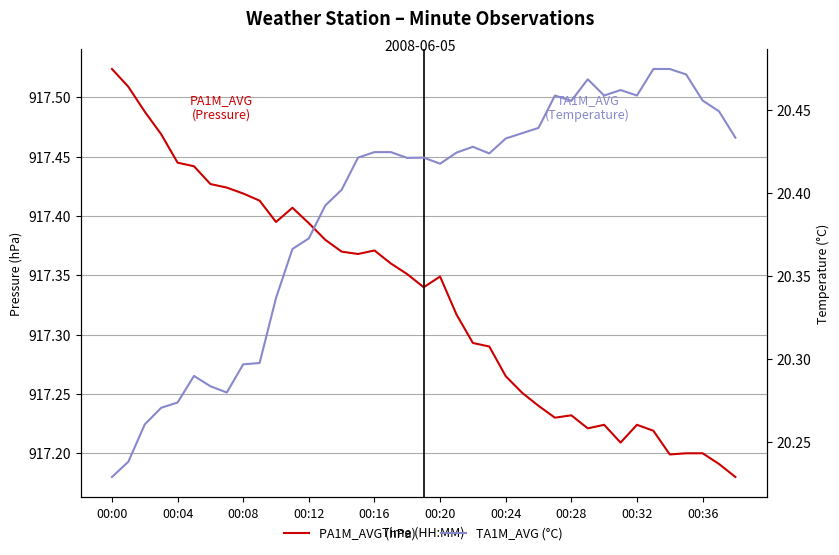

What is the difference between the maximum and minimum values in the PA1M_AVG (hPa) series?

0.3